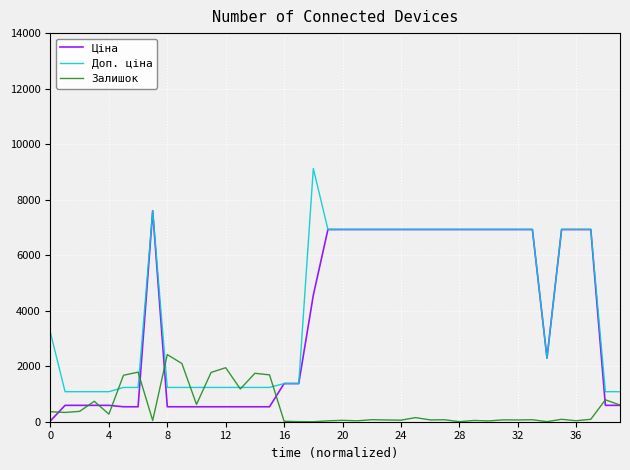

Rank the series by their maximum value, from highest to lowest.

Доп. ціна, Ціна, Залишок